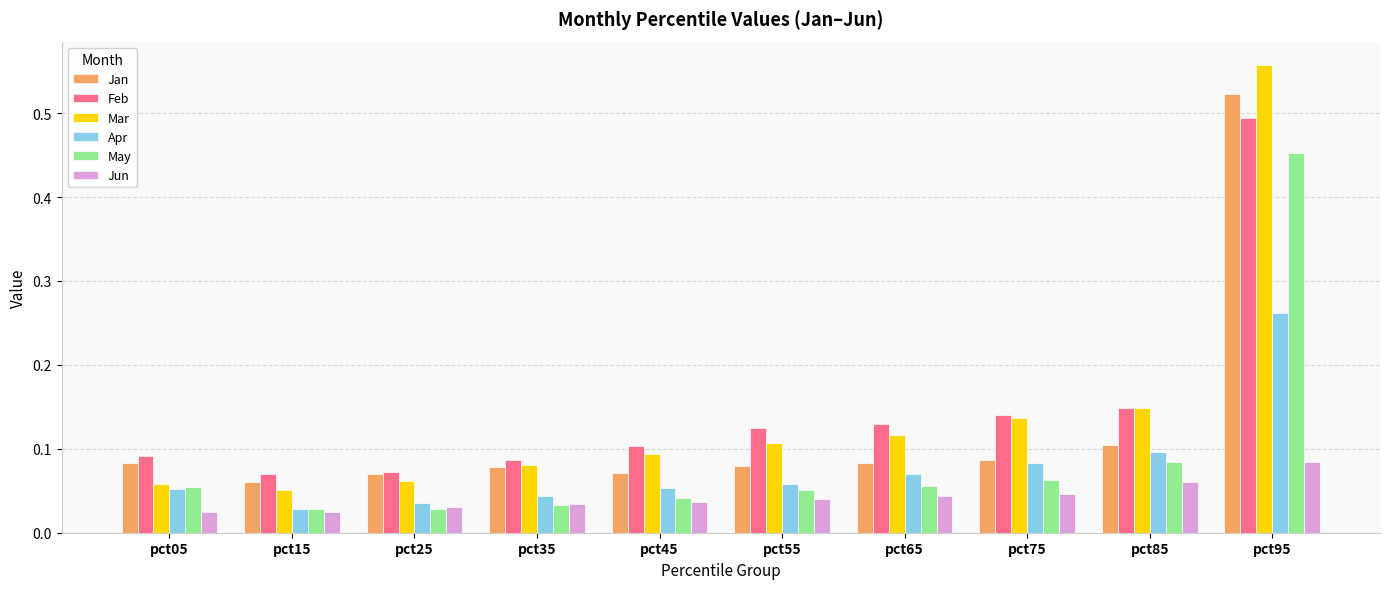

What are all the series names shown in the legend?

Jan, Feb, Mar, Apr, May, Jun